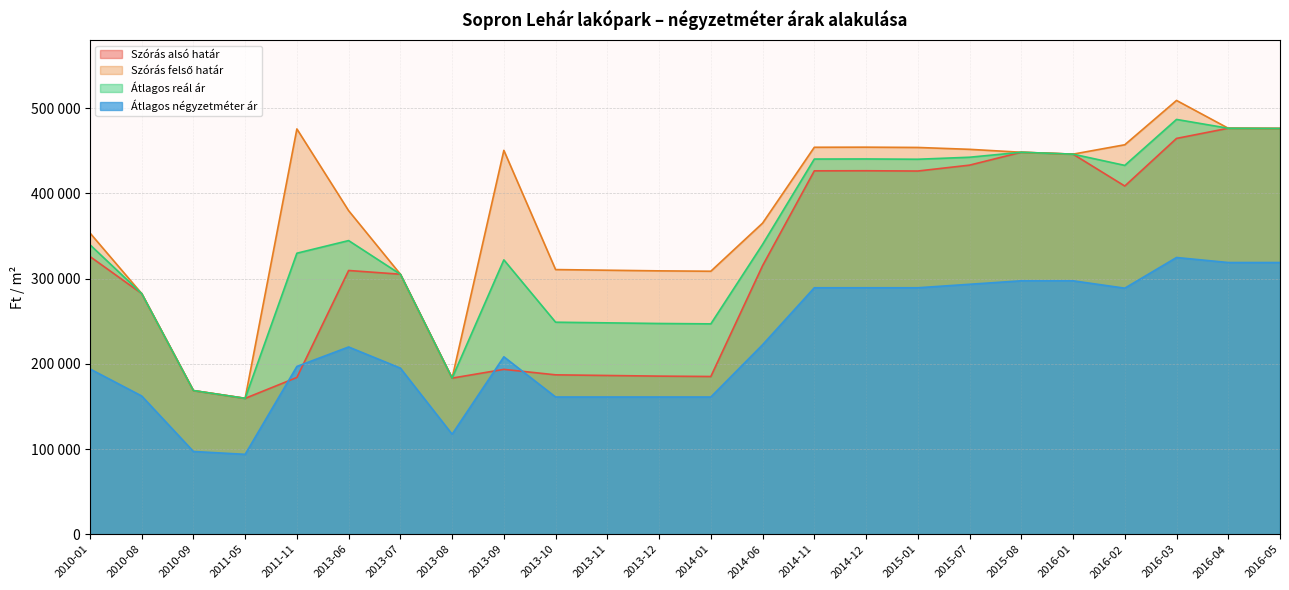

What is the label of the 12th point from the right?

2014-01